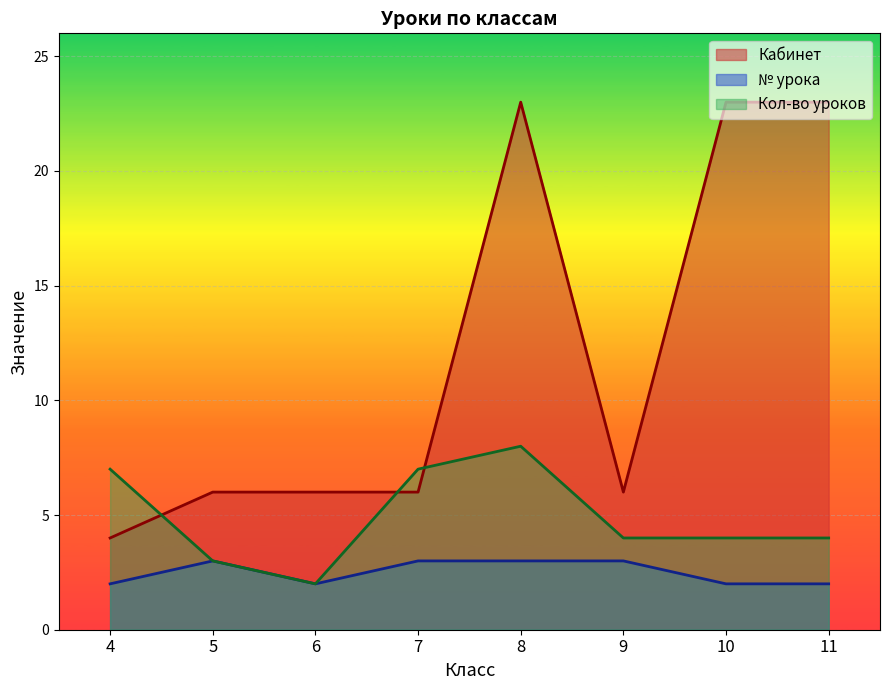

Which has a higher value, 4 or 8?

8